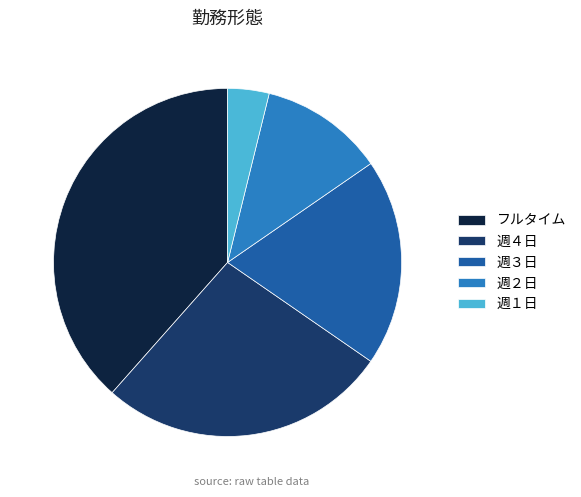

Does any single category account for the majority?

No